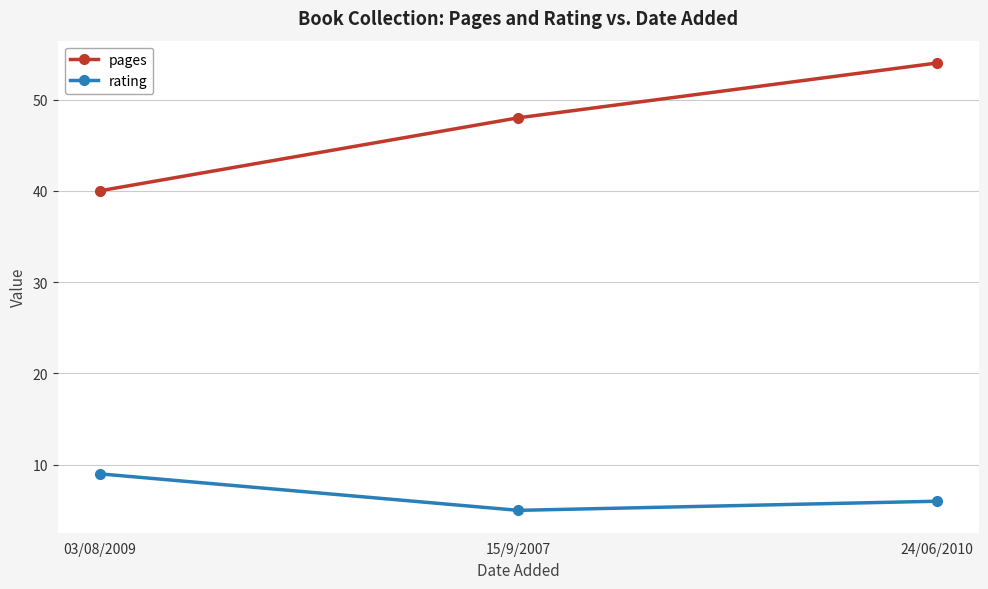

What is the label of the 2nd point from the left?

15/9/2007